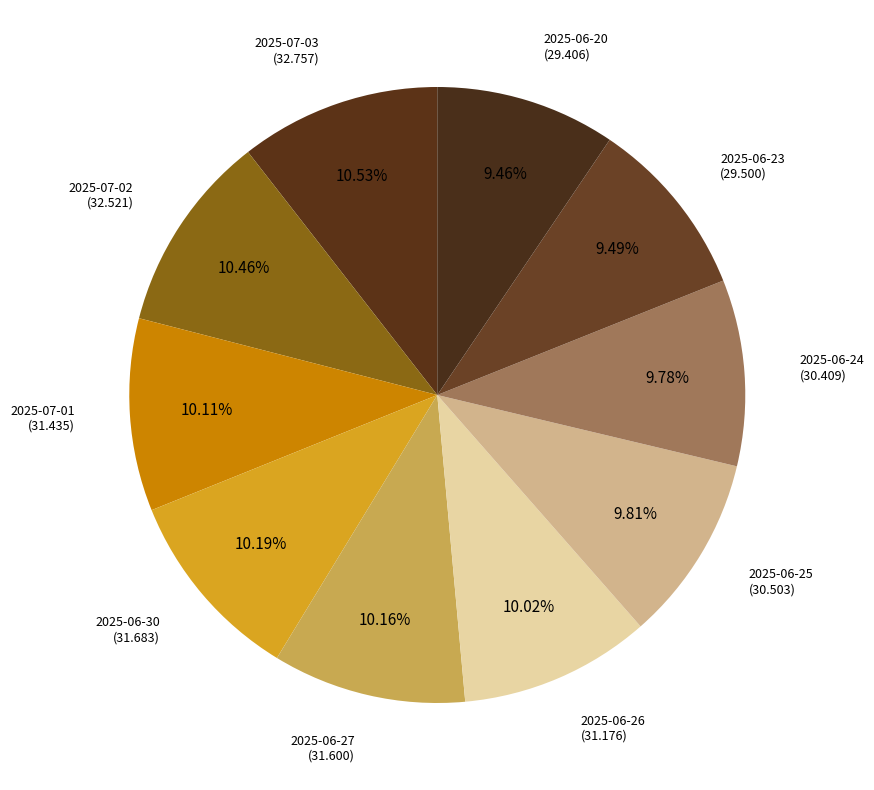

What is the ratio of the value at 2025-06-24 (30.409) to the value at 2025-06-30 (31.683)?

1.0